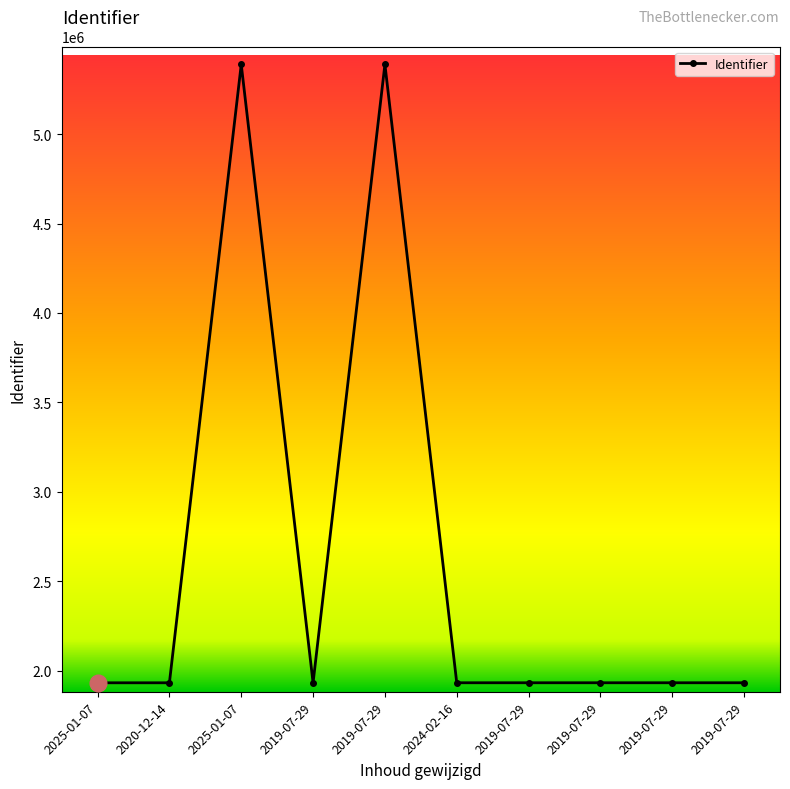

List the labels in order of value, smallest first.

2025-01-07, 2020-12-14, 2019-07-29, 2024-02-16, 2019-07-29, 2019-07-29, 2019-07-29, 2019-07-29, 2025-01-07, 2019-07-29